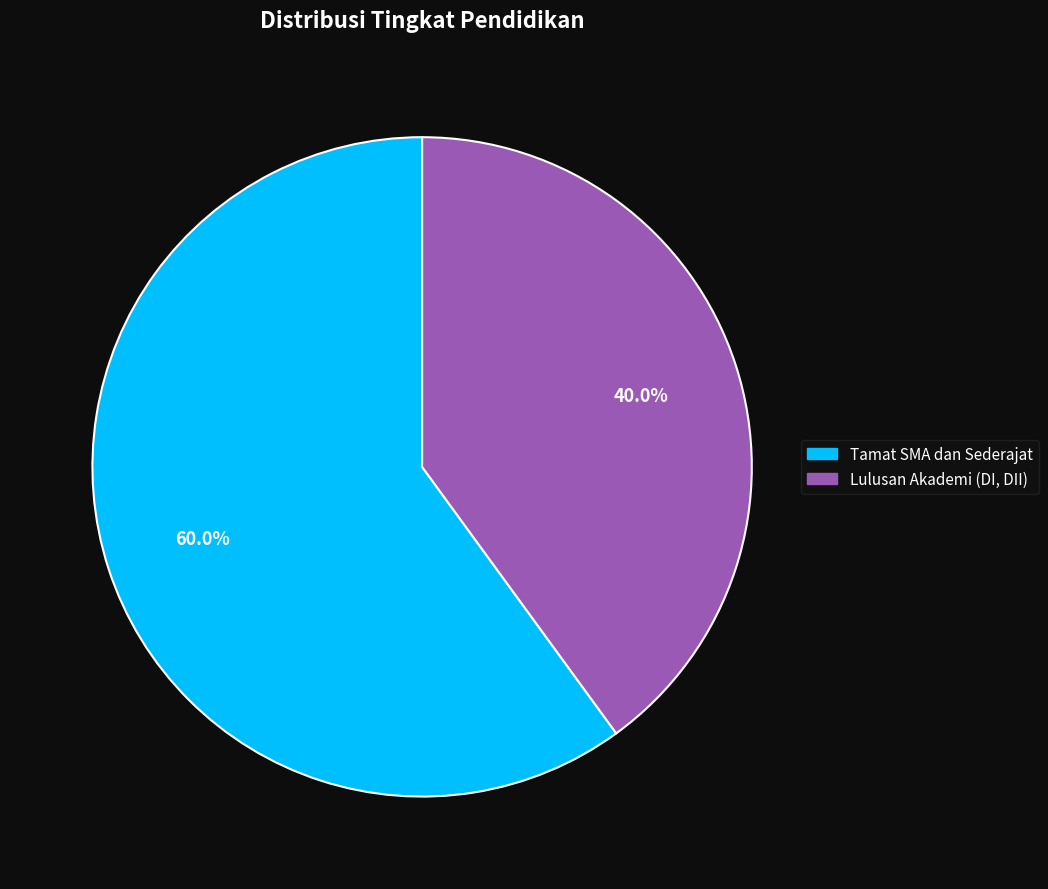

What is the ratio of the value at Lulusan Akademi (DI, DII) to the value at Tamat SMA dan Sederajat?

0.7